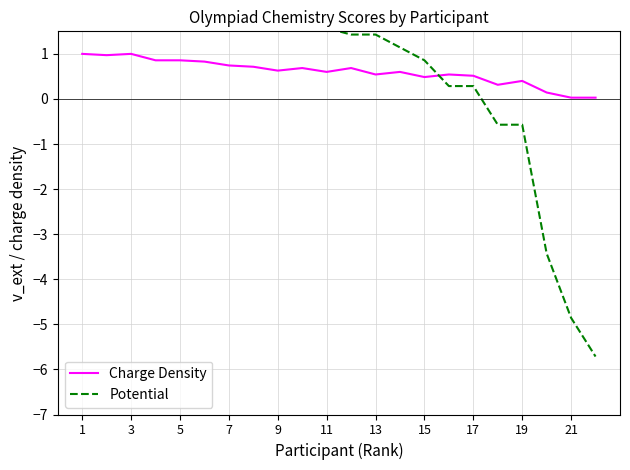

Does the chart have visible grid lines?

Yes